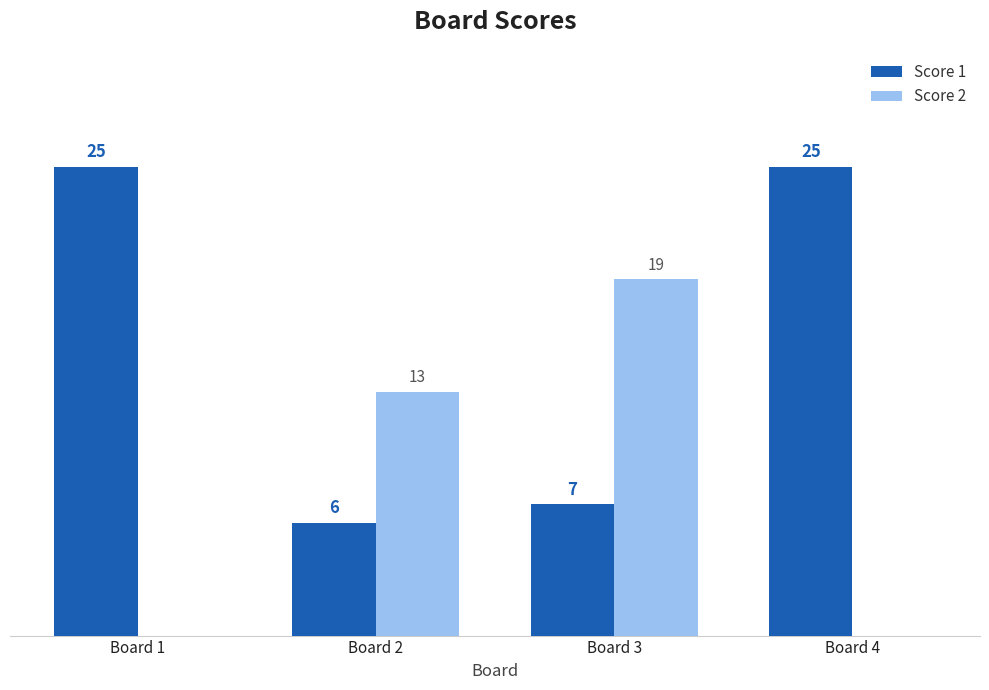

Which series changed the most between Board 1 and Board 3?

Score 2